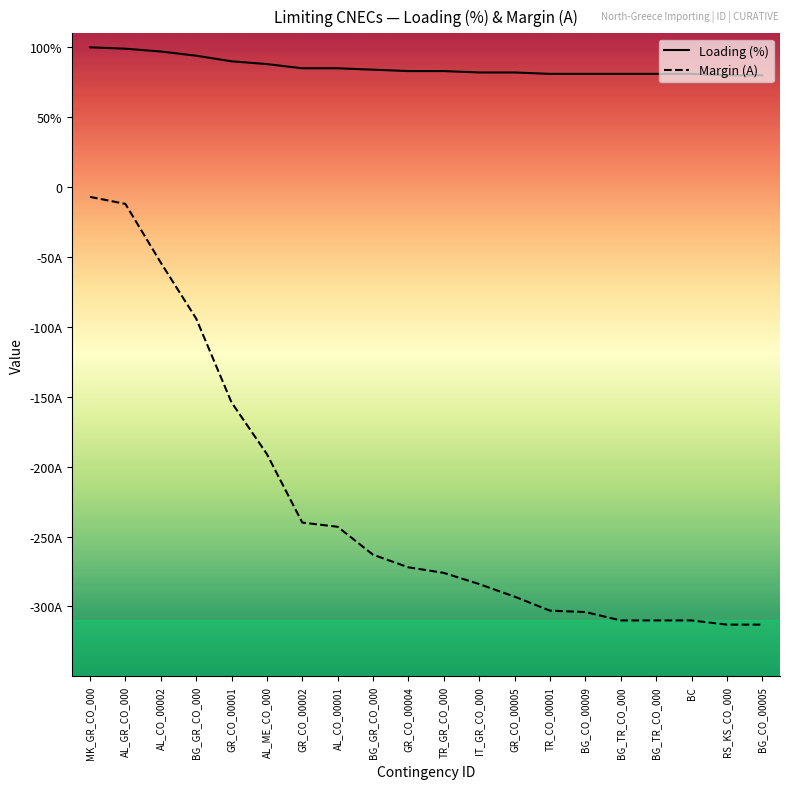

Does the chart display data point markers on the line(s)?

No